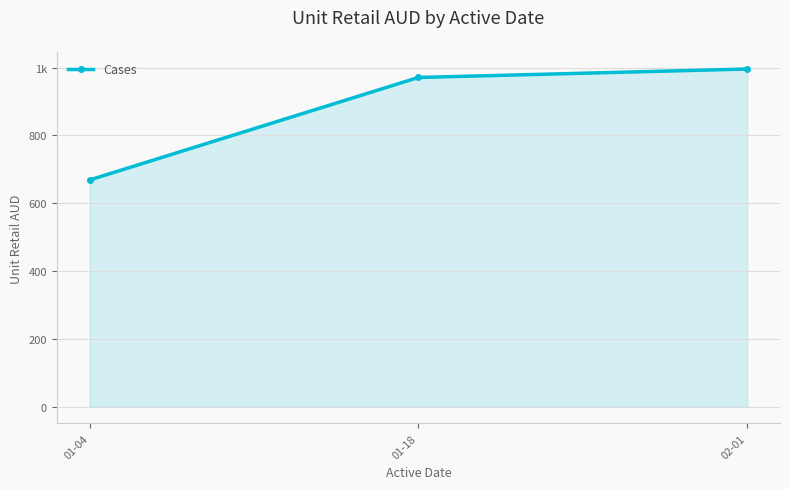

Rank the categories by value from highest to lowest.

02-01, 01-18, 01-04